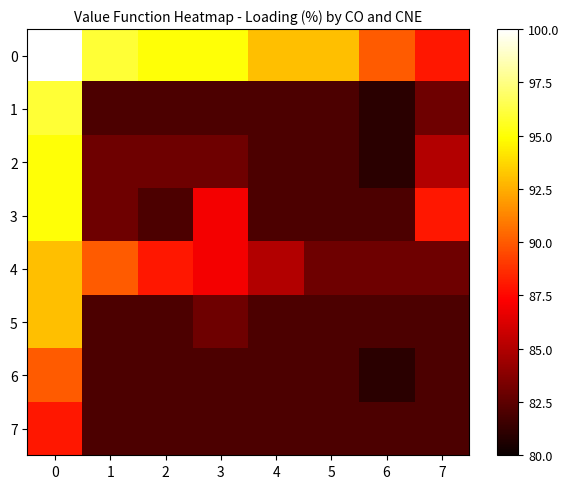

Reading left to right, list all the values displayed in this chart.

0: 0=100	1=96	2=95	3=95	4=93	5=93	6=90	7=88
1: 0=96	1=82	2=82	3=82	4=82	5=82	6=81	7=83
2: 0=95	1=83	2=83	3=83	4=82	5=82	6=81	7=85
3: 0=95	1=83	2=82	3=87	4=82	5=82	6=82	7=88
4: 0=93	1=90	2=88	3=87	4=85	5=83	6=83	7=83
5: 0=93	1=82	2=82	3=83	4=82	5=82	6=82	7=82
6: 0=90	1=82	2=82	3=82	4=82	5=82	6=81	7=82
7: 0=88	1=82	2=82	3=82	4=82	5=82	6=82	7=82